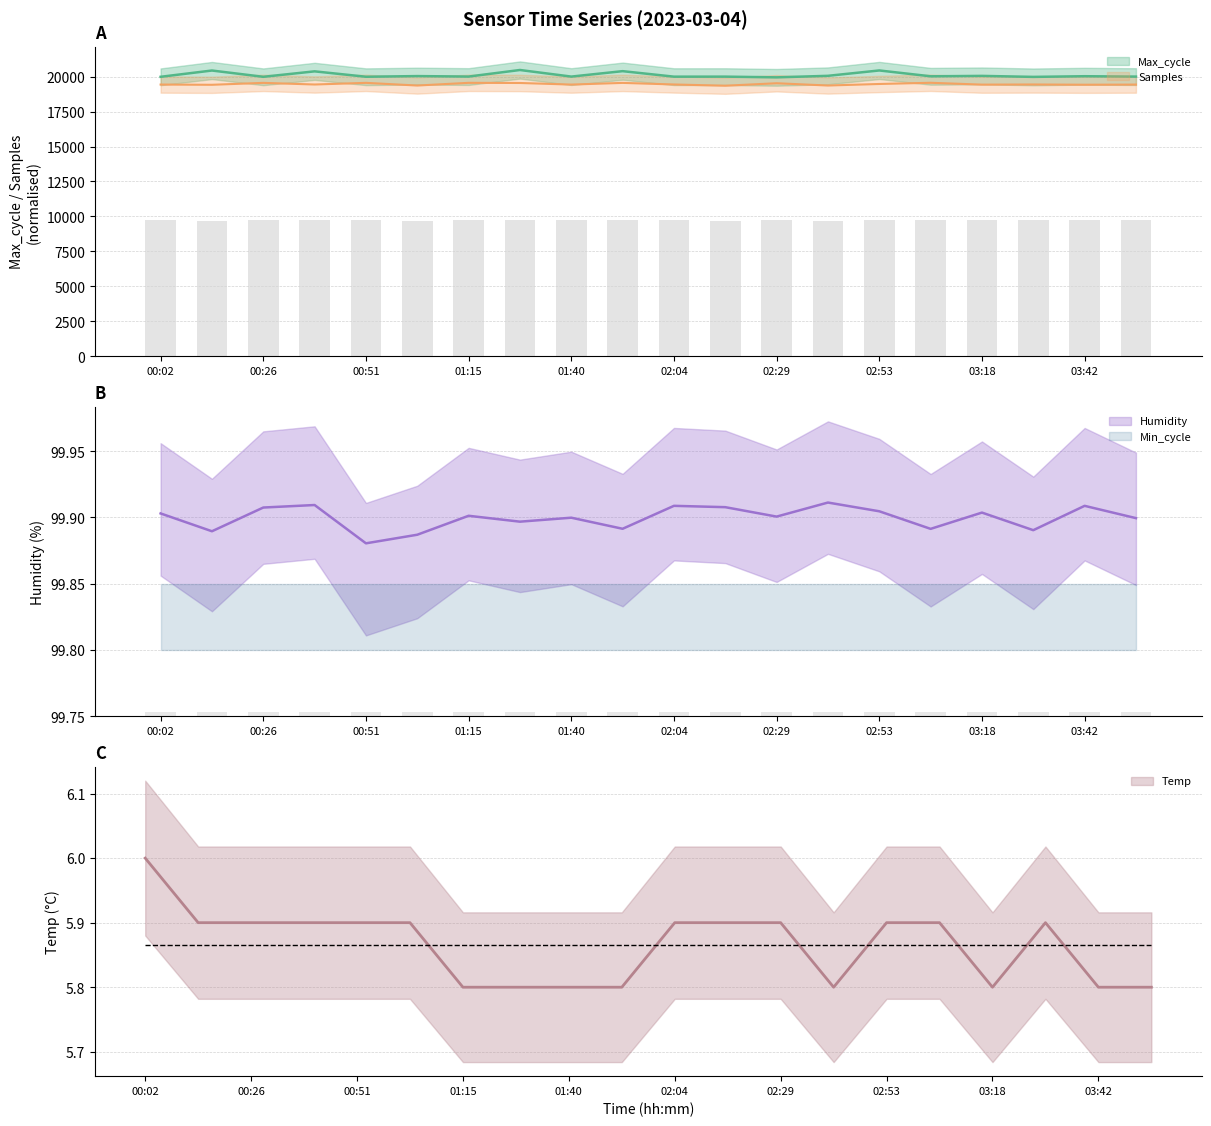

Between 01:15 and 01:28, which series saw the biggest shift?

Max_cycle